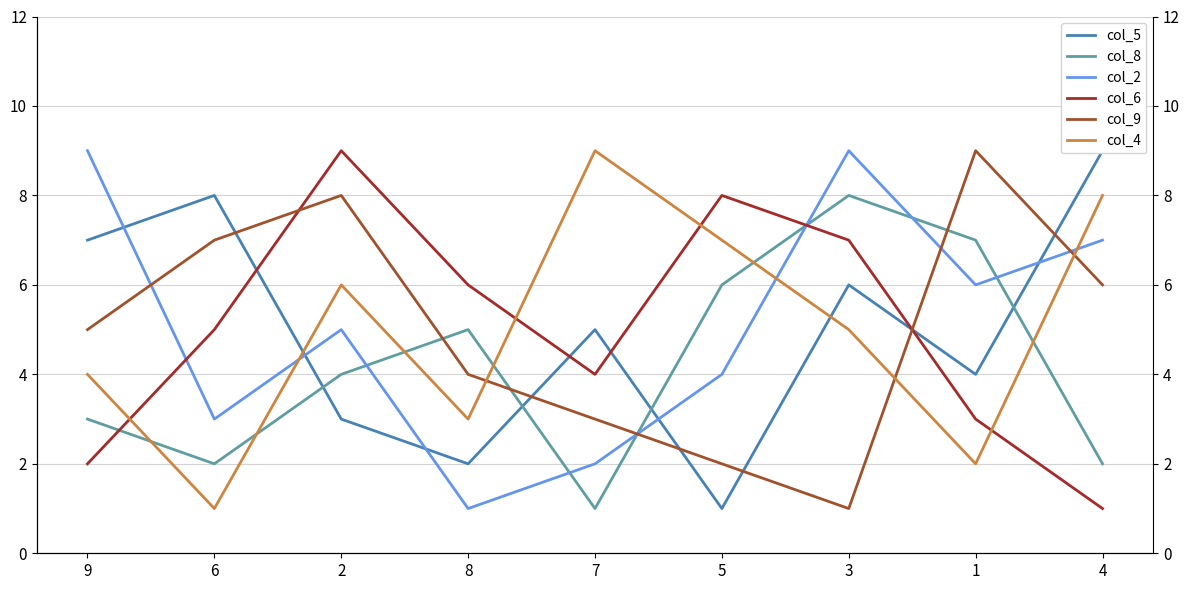

Which series has the largest range (max minus min)?

col_5